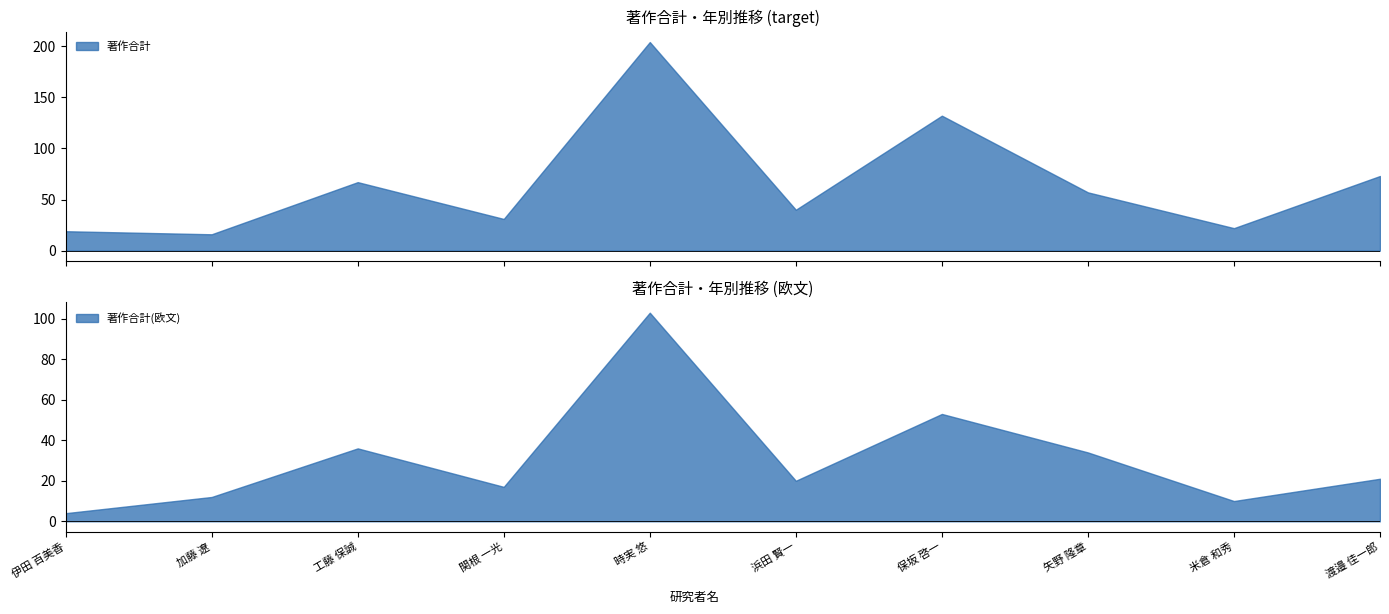

What is the minimum value for 著作合計?

16